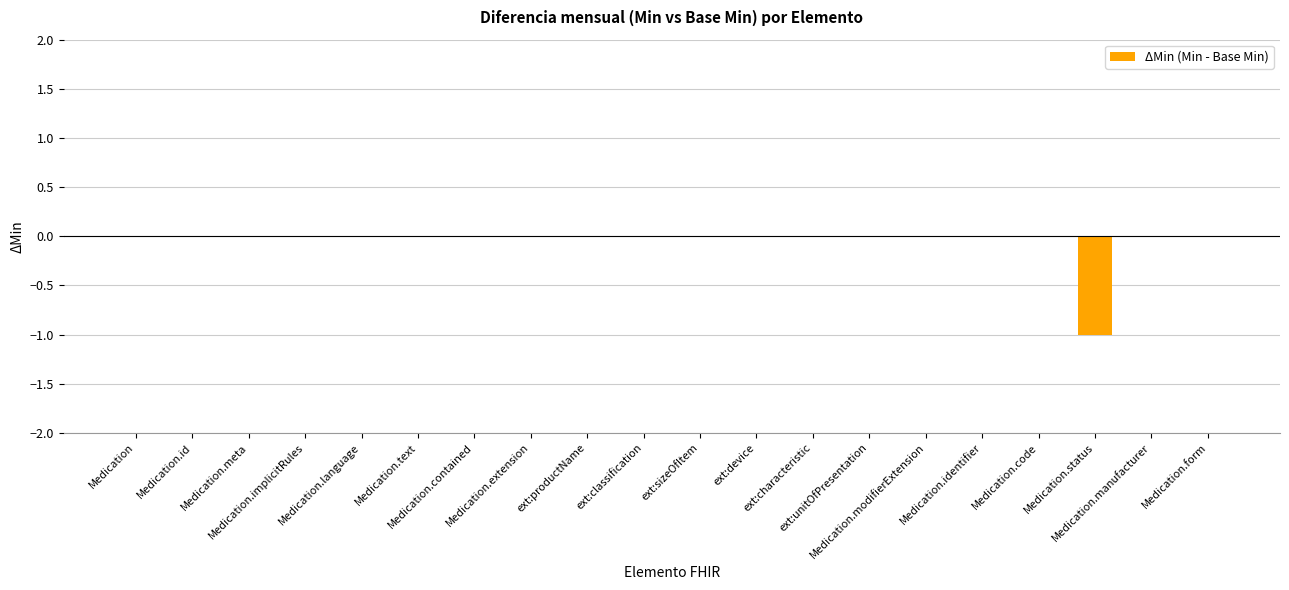

How many values are between 0 and 1?

19